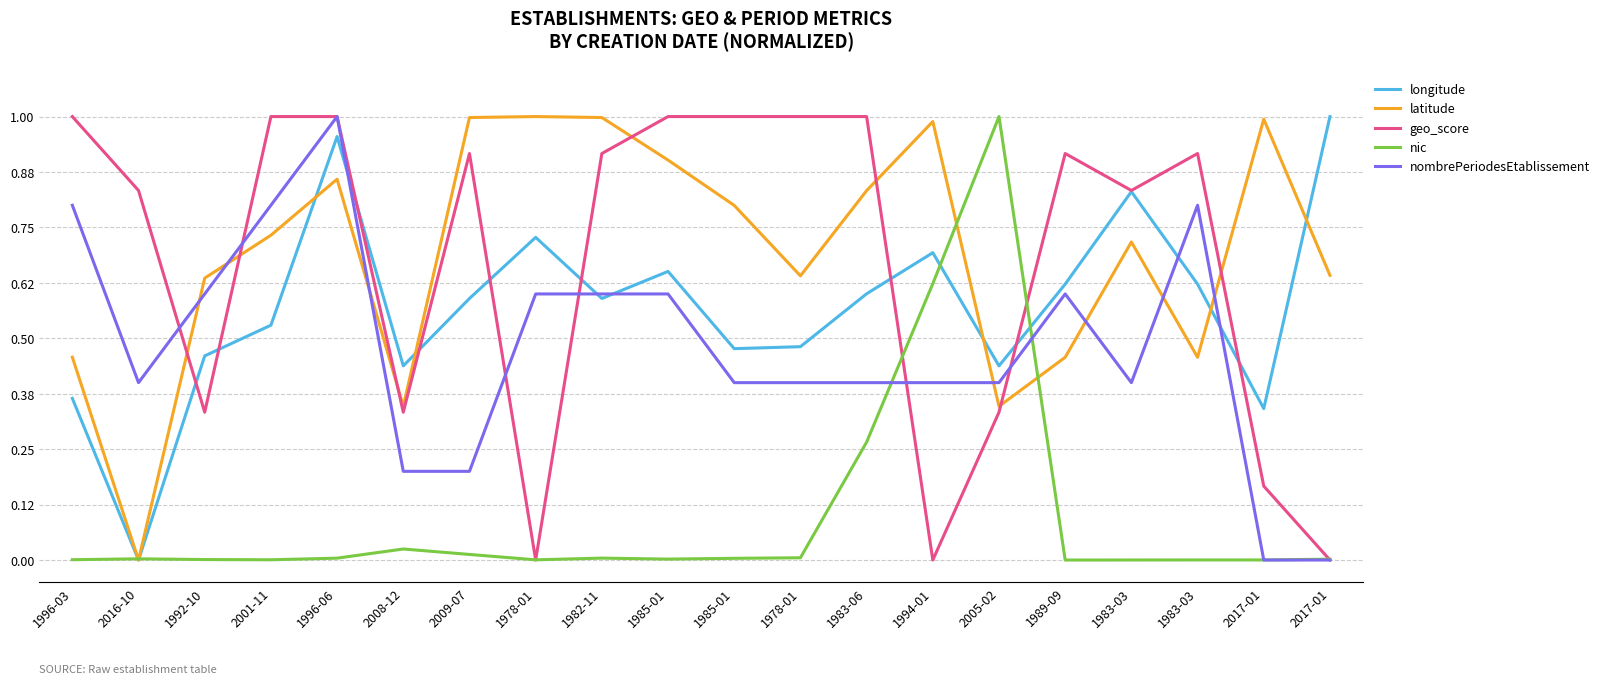

What is the sum of all nic values?

2.0